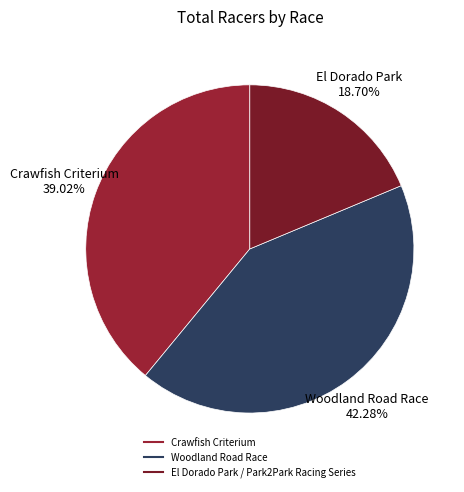

Is it true that El Dorado Park / Park2Park Racing Series is 19% of the pie?

True